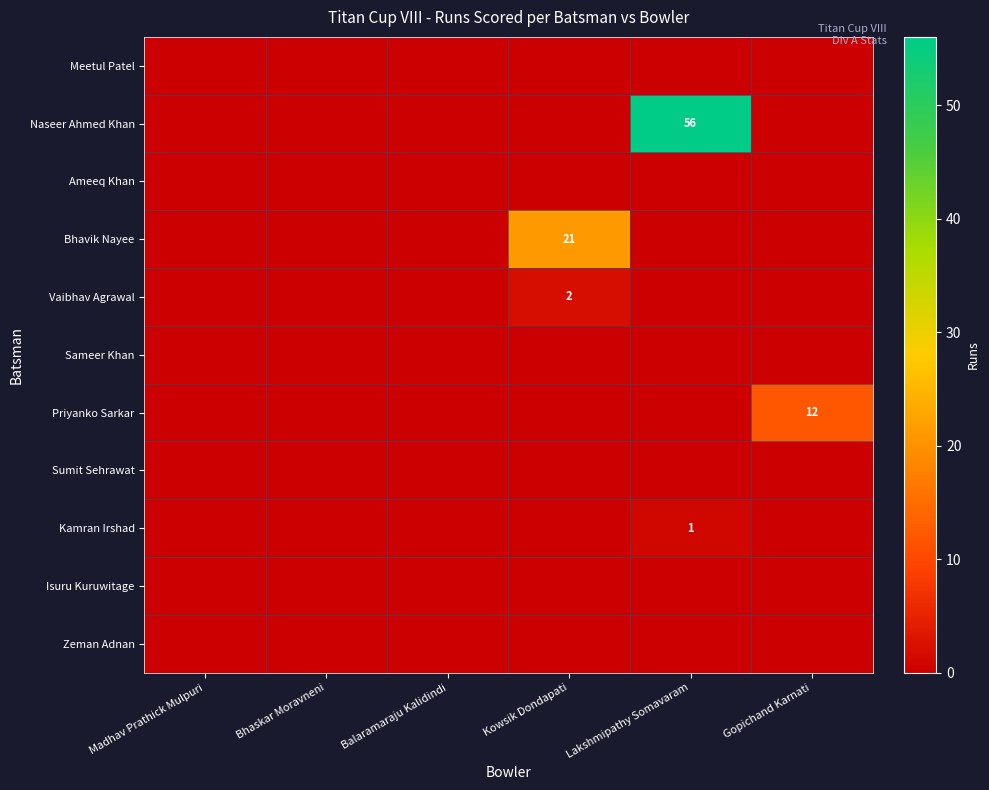

The value of Bhavik Nayee at Kowsik Dondapati is 21. True or false?

True